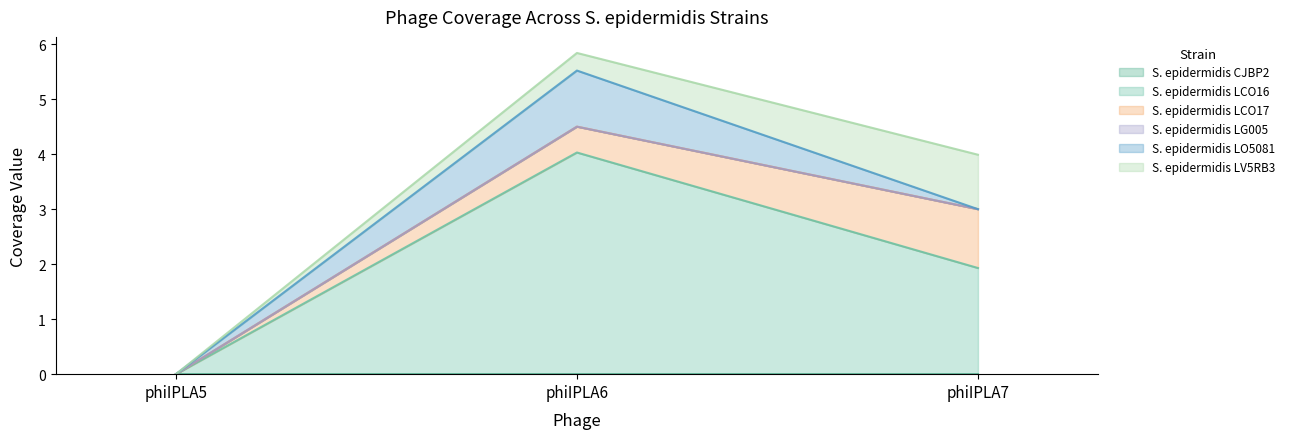

At which category is the sum across all series the highest?

phiIPLA6